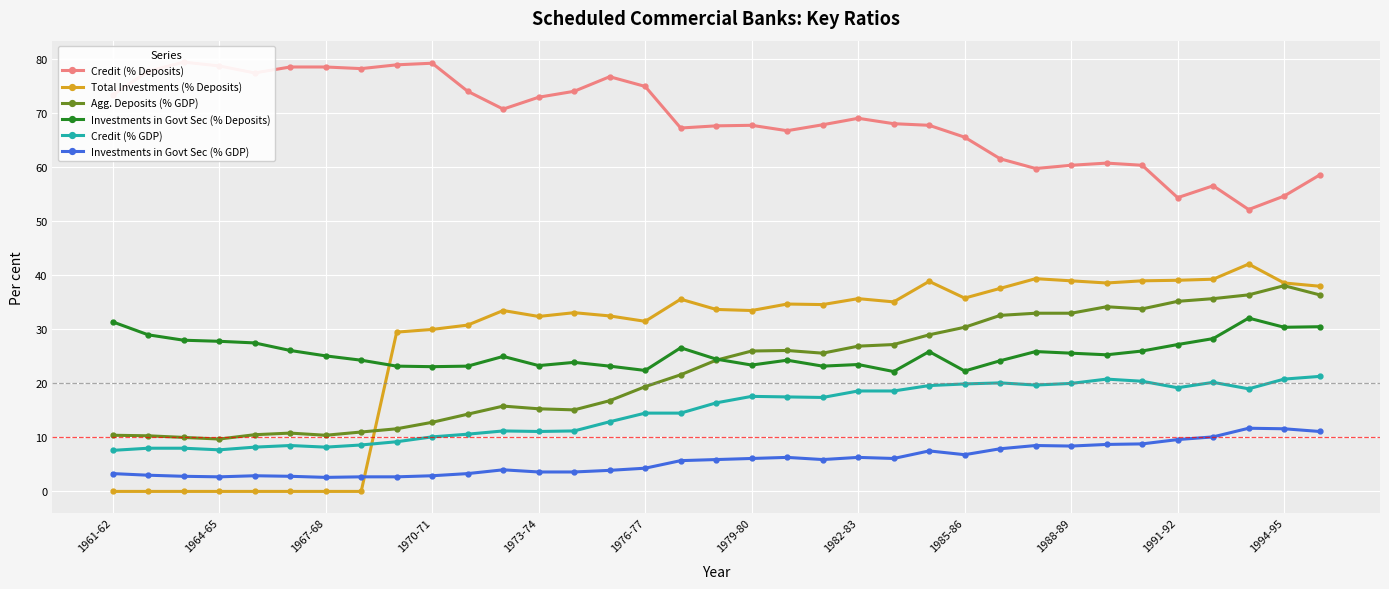

True or false: Credit (% Deposits) and Total Investments (% Deposits) cross at least once.

False